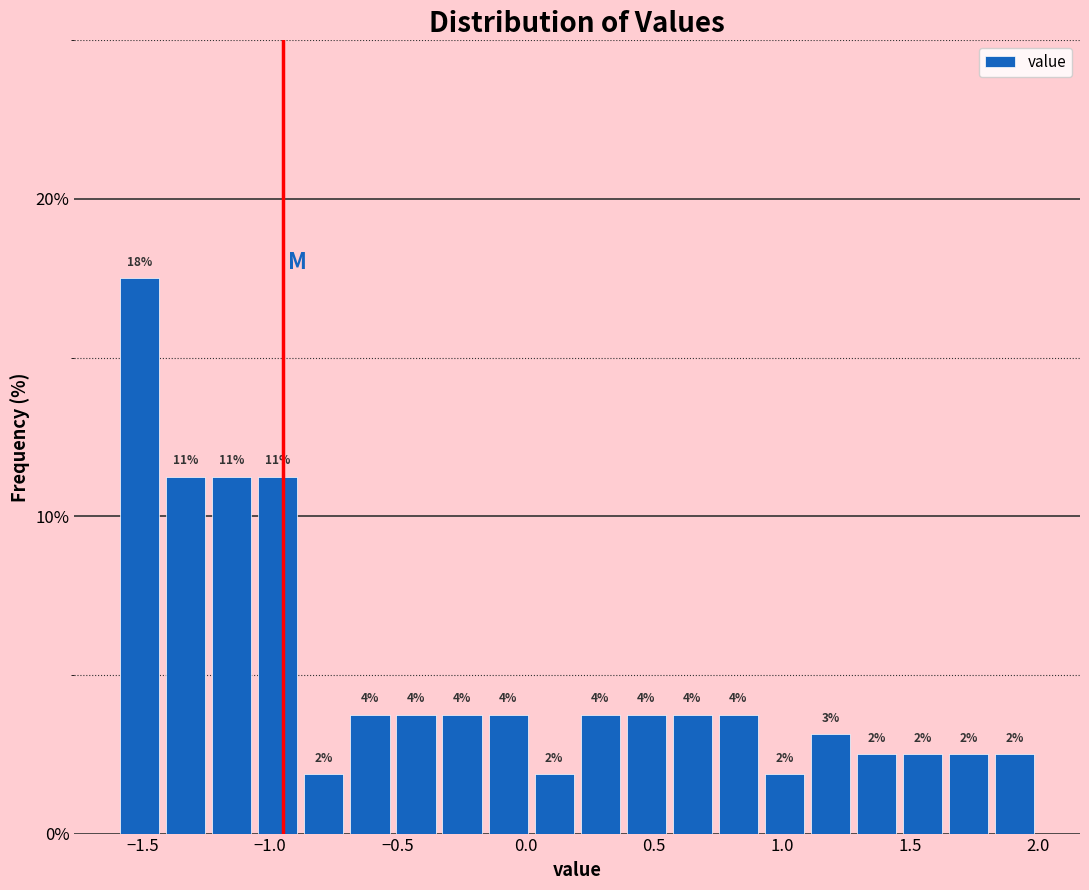

Read against the x-axis, roughly where is the centre of the tallest bar?

-1.50